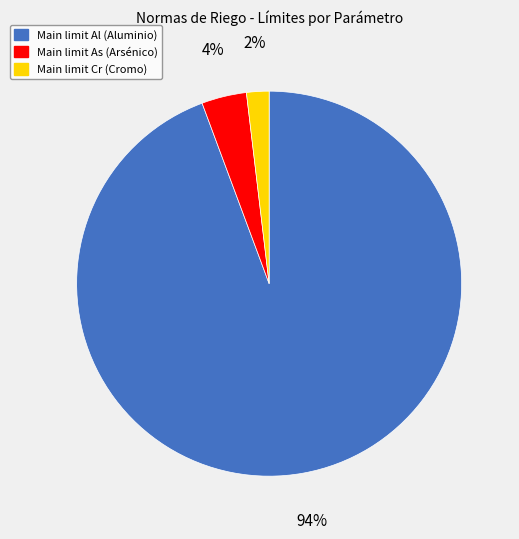

Is there any slice that represents more than half of the pie?

Yes